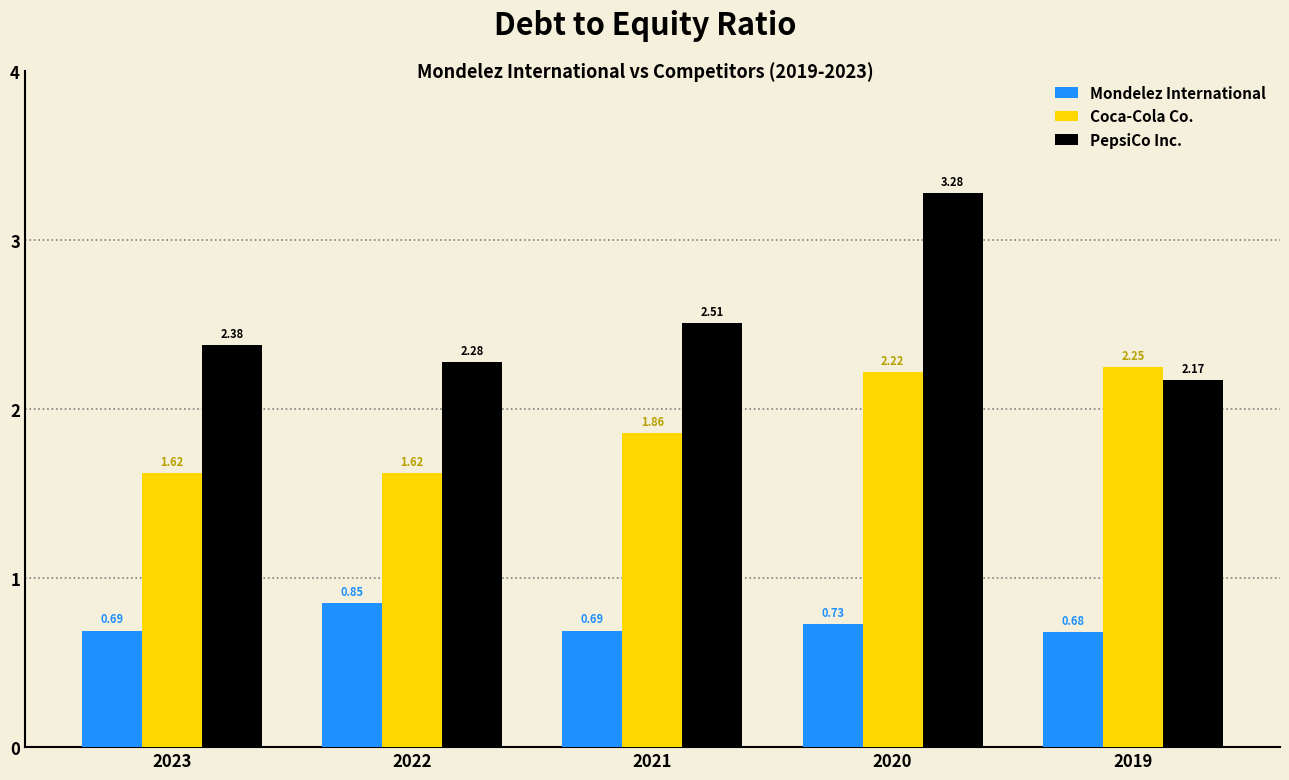

At which category is the sum across all series the highest?

2020